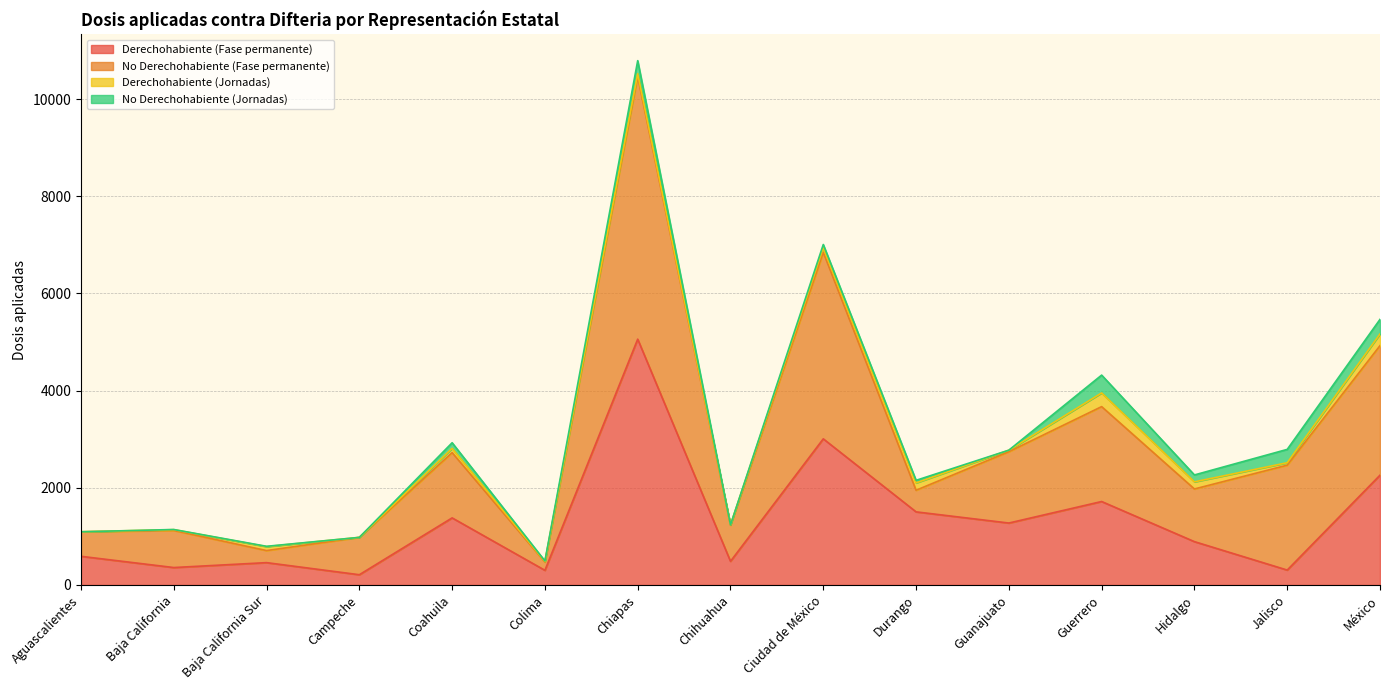

What is the sum of the Derechohabiente (Fase permanente) values at Baja California Sur and Guerrero?

2178